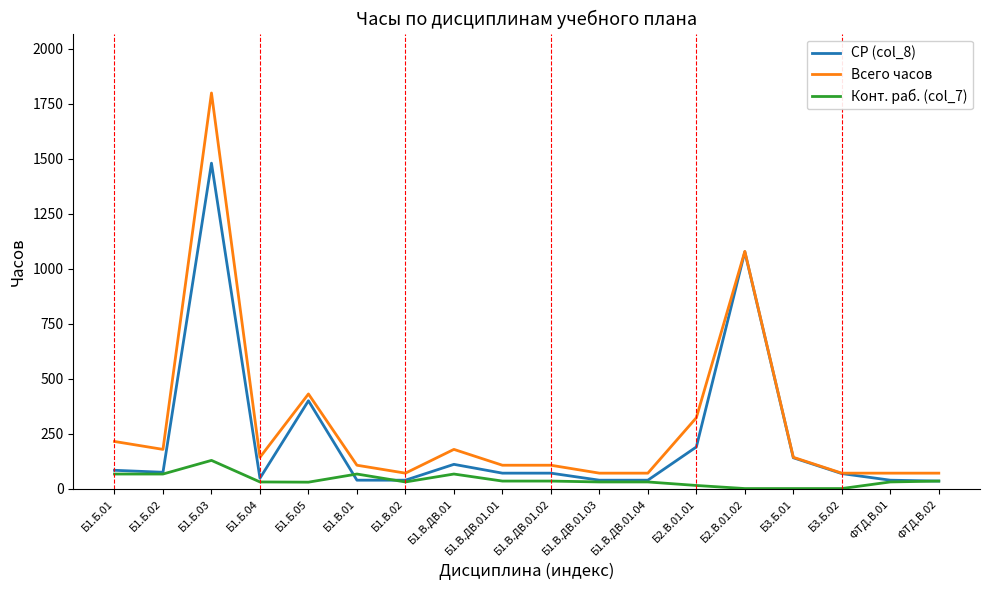

How many lines are shown in the chart?

3